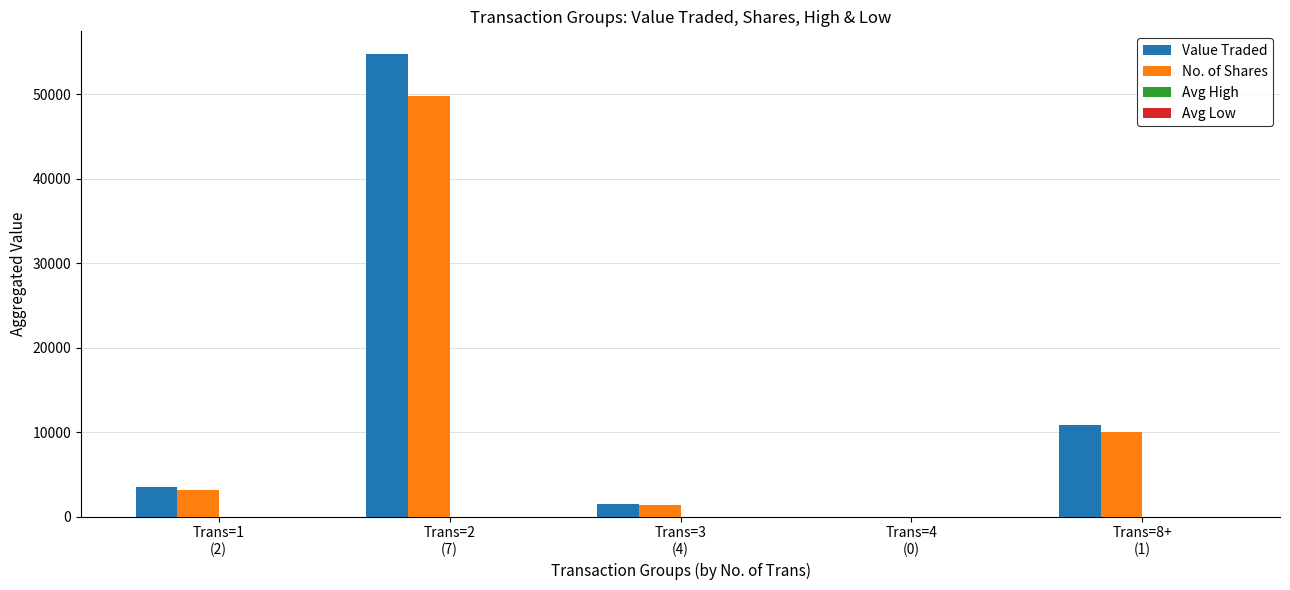

What is the maximum value for Value Traded?

54684.0